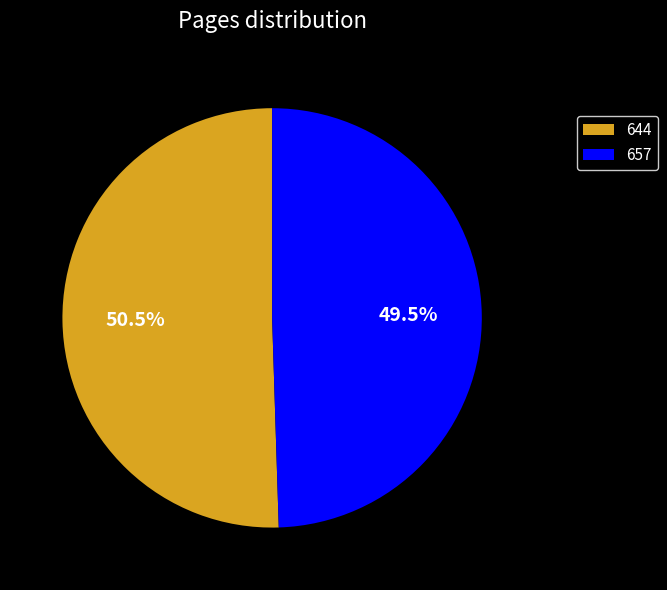

What is the ratio of the value at 644 to the value at 657?

1.0